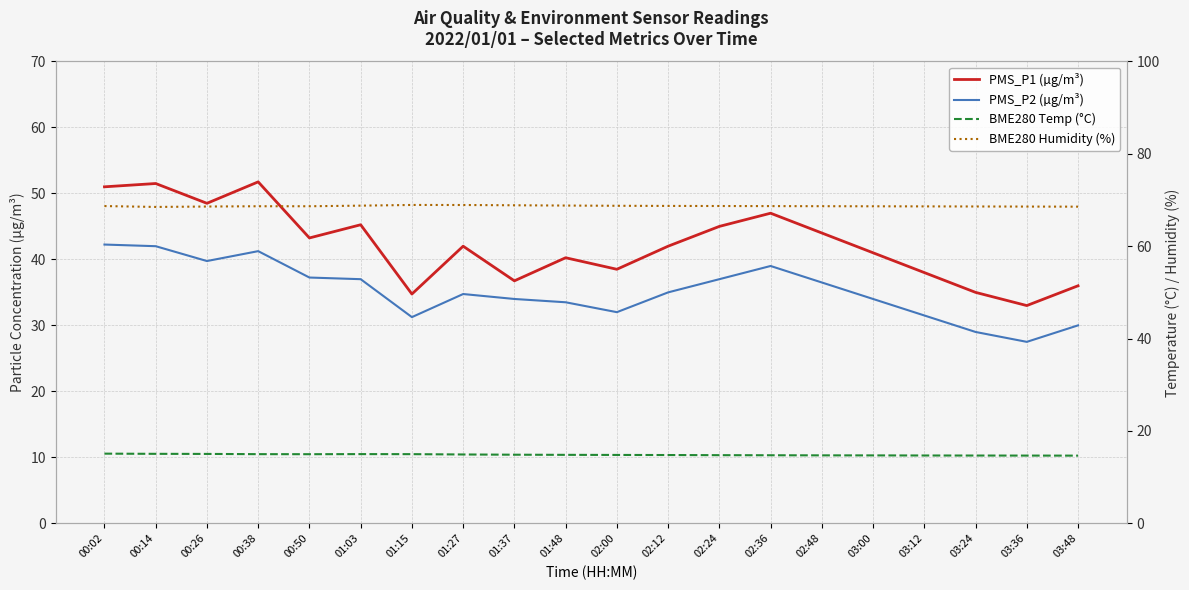

True or false: PMS_P2 (µg/m³) and BME280 Humidity (%) intersect in this chart.

False